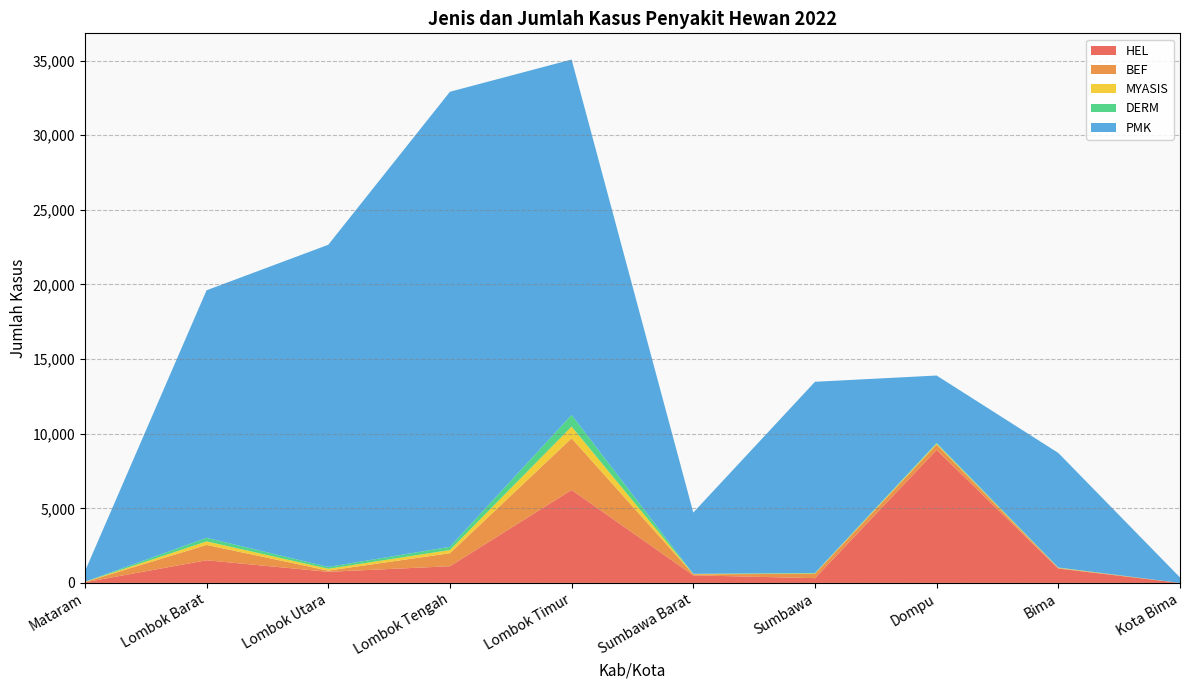

Reading left to right, list all the values displayed in this chart.

HEL: Mataram=43	Lombok Barat=1518	Lombok Utara=745	Lombok Tengah=1117	Lombok Timur=6229	Sumbawa Barat=508	Sumbawa=319	Dompu=8916	Bima=960	Kota Bima=0
BEF: Mataram=15	Lombok Barat=1027	Lombok Utara=80	Lombok Tengah=872	Lombok Timur=3464	Sumbawa Barat=68	Sumbawa=292	Dompu=357	Bima=38	Kota Bima=0
MYASIS: Mataram=11	Lombok Barat=238	Lombok Utara=123	Lombok Tengah=215	Lombok Timur=783	Sumbawa Barat=17	Sumbawa=27	Dompu=56	Bima=18	Kota Bima=0
DERM: Mataram=11	Lombok Barat=239	Lombok Utara=123	Lombok Tengah=215	Lombok Timur=783	Sumbawa Barat=17	Sumbawa=27	Dompu=56	Bima=18	Kota Bima=0
PMK: Mataram=692	Lombok Barat=16589	Lombok Utara=21589	Lombok Tengah=30495	Lombok Timur=23817	Sumbawa Barat=4105	Sumbawa=12814	Dompu=4513	Bima=7675	Kota Bima=366